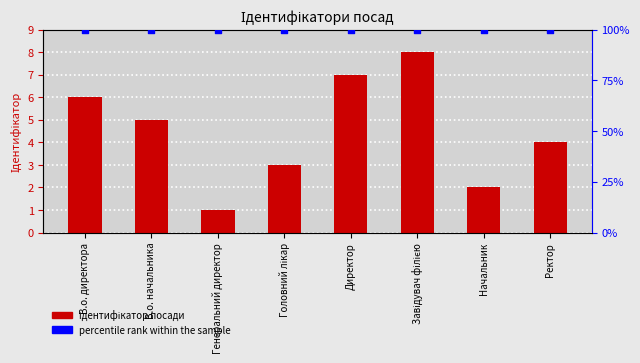

Is the value of Ідентифікатор at Генеральний директор greater than the value of percentile rank within the sample at Завідувач філією?

No